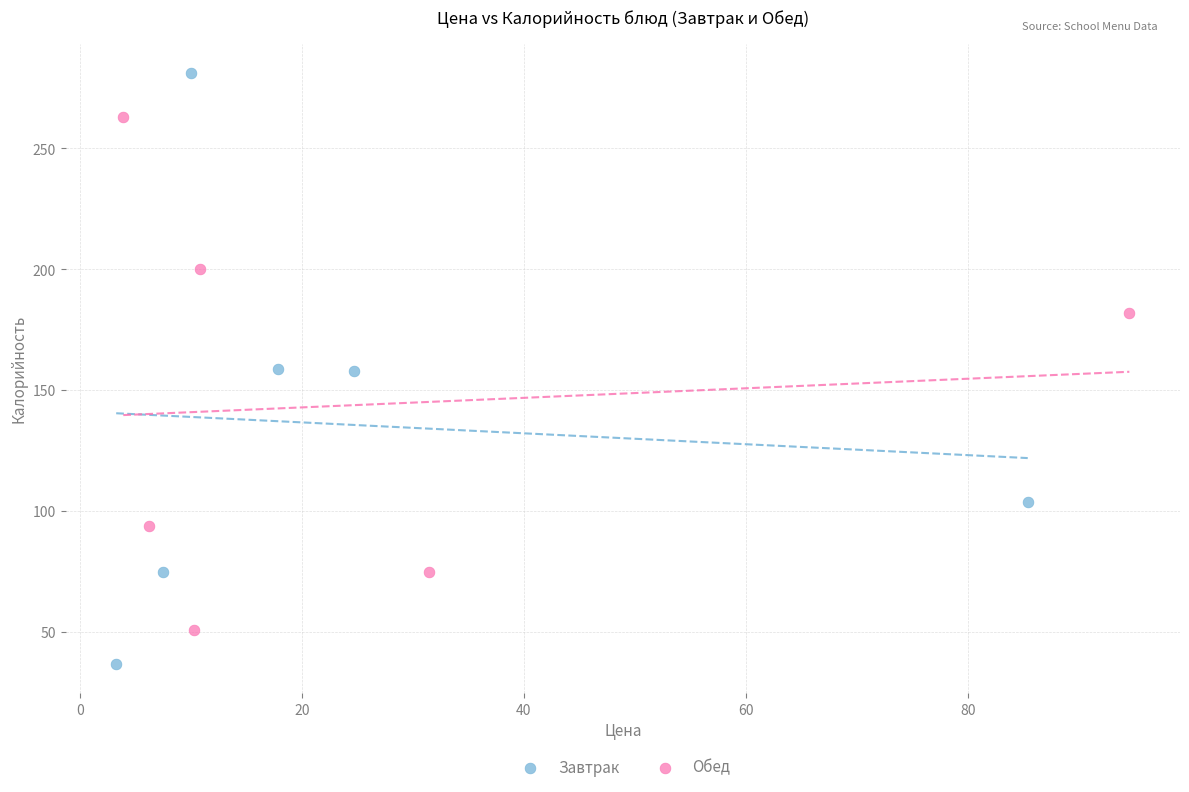

Which series contains the highest Y value?

Завтрак